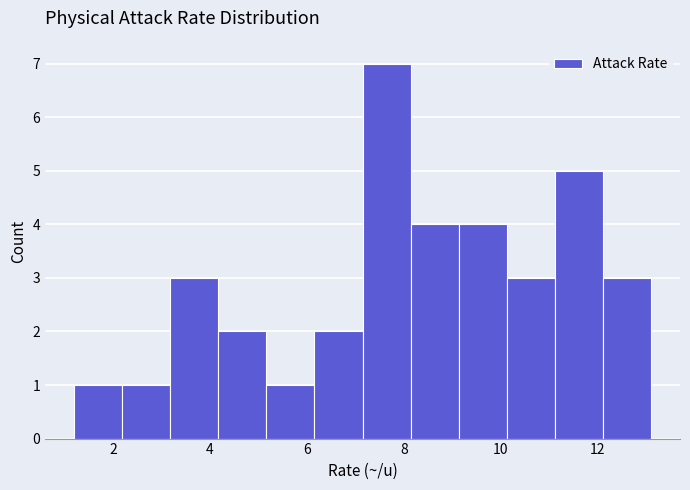

Over which range of the x-axis is the bar tallest?

7.2 to 8.2